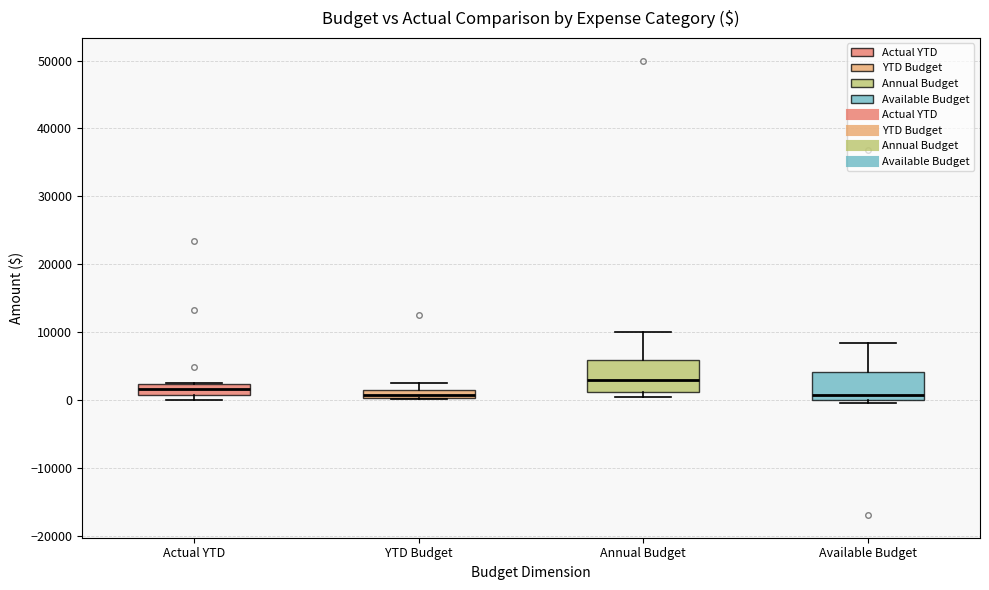

Which box's median line is the highest?

Annual Budget